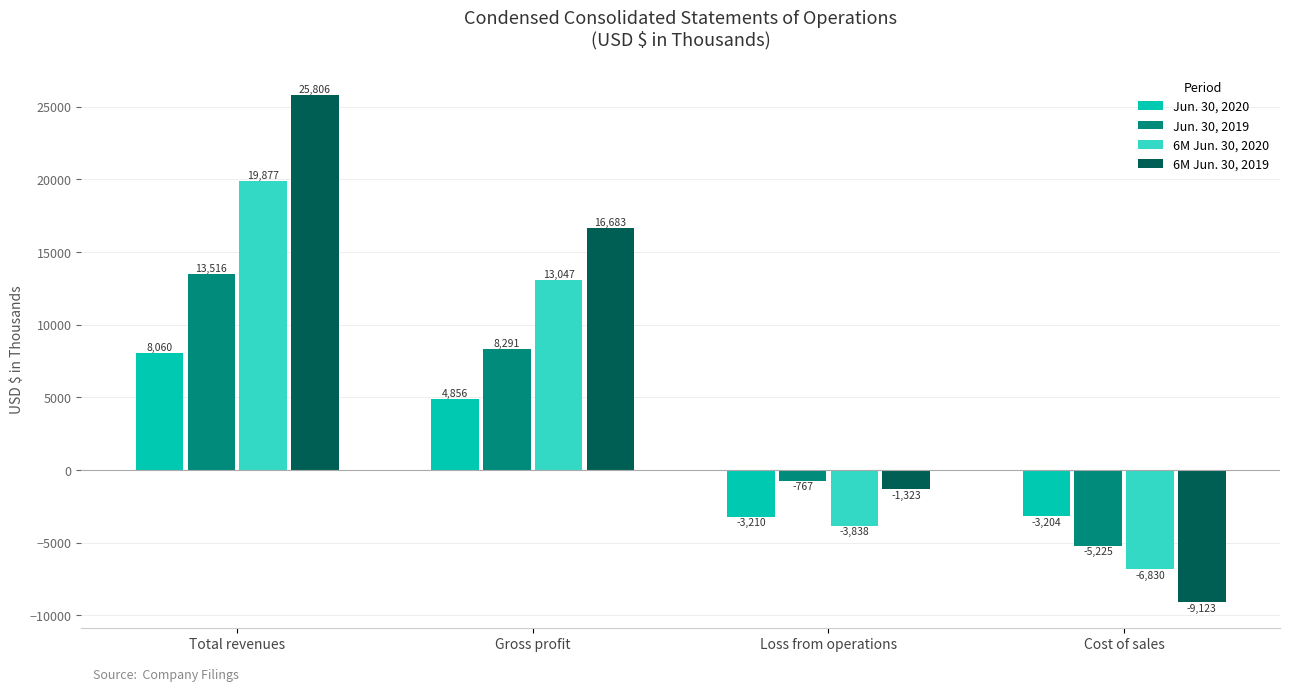

Count the 6M Jun. 30, 2019 values in the range -1323 to 25806.

3